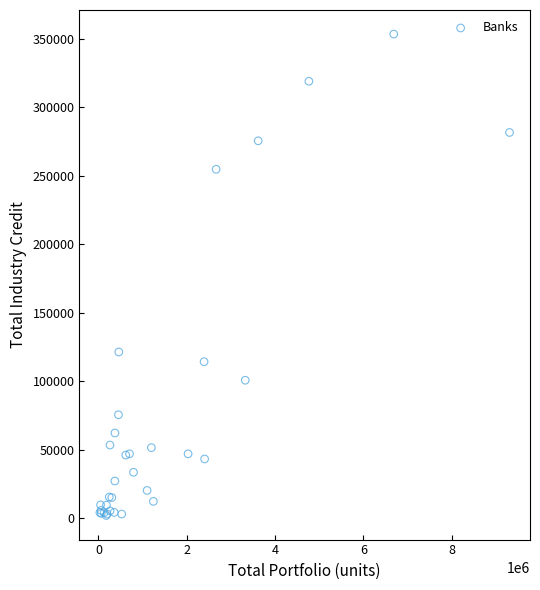

What Y value in the scatter plot is closest to 177708?

121330.4